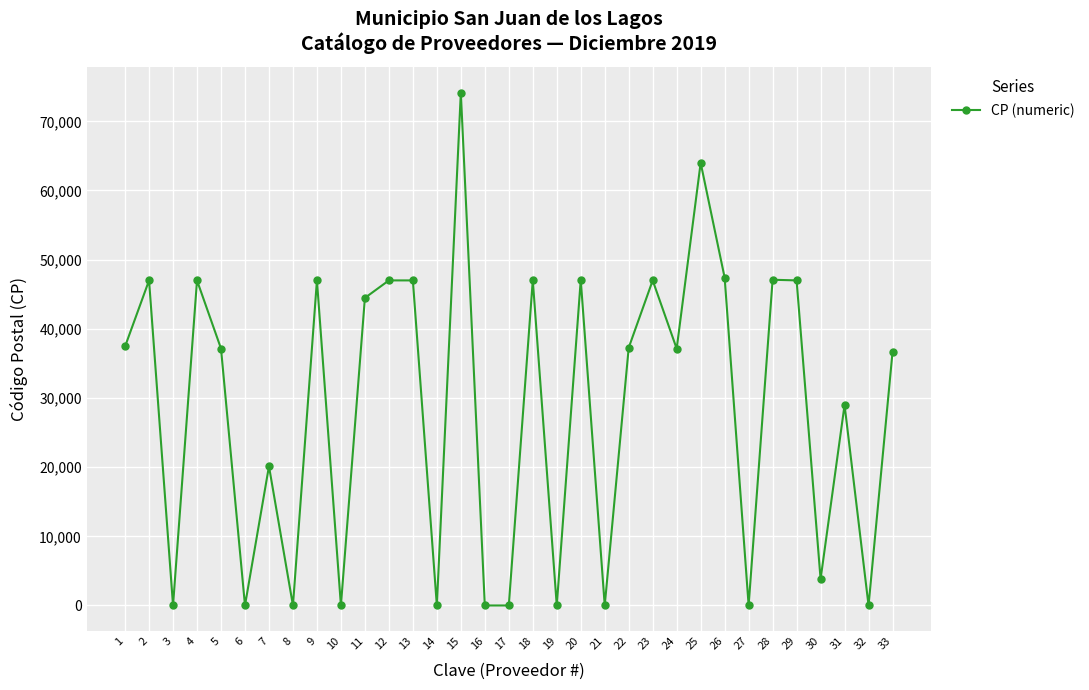

The value at 9 is 47000. True or false?

True